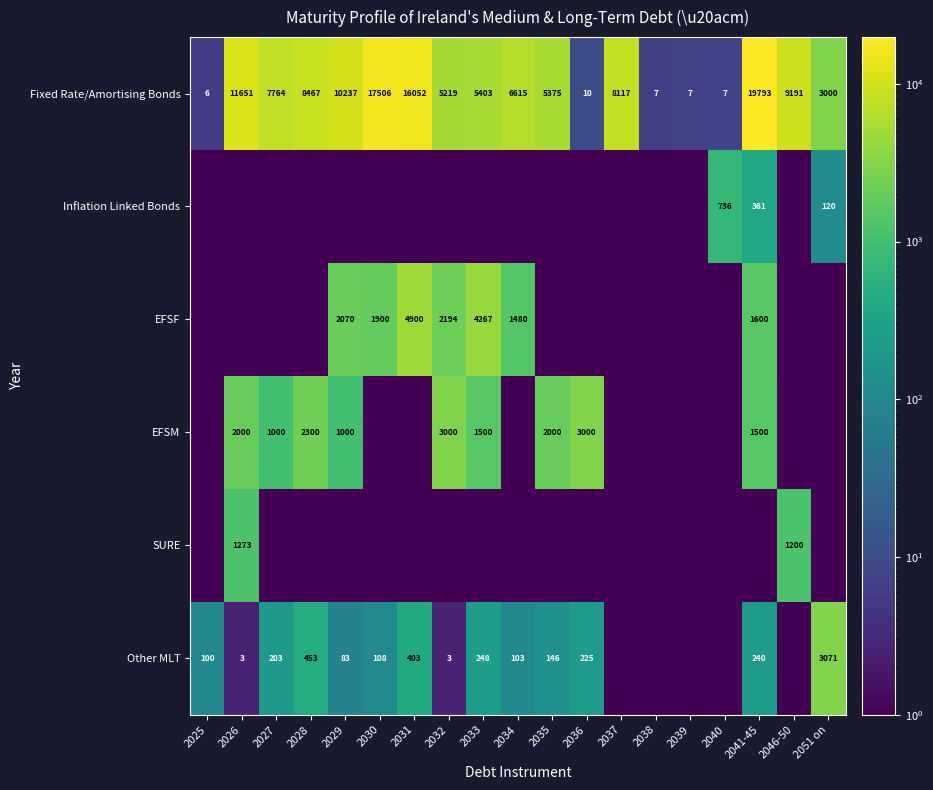

The Fixed Rate/Amortising Bonds series shows 17506 at 2030. True or false?

True